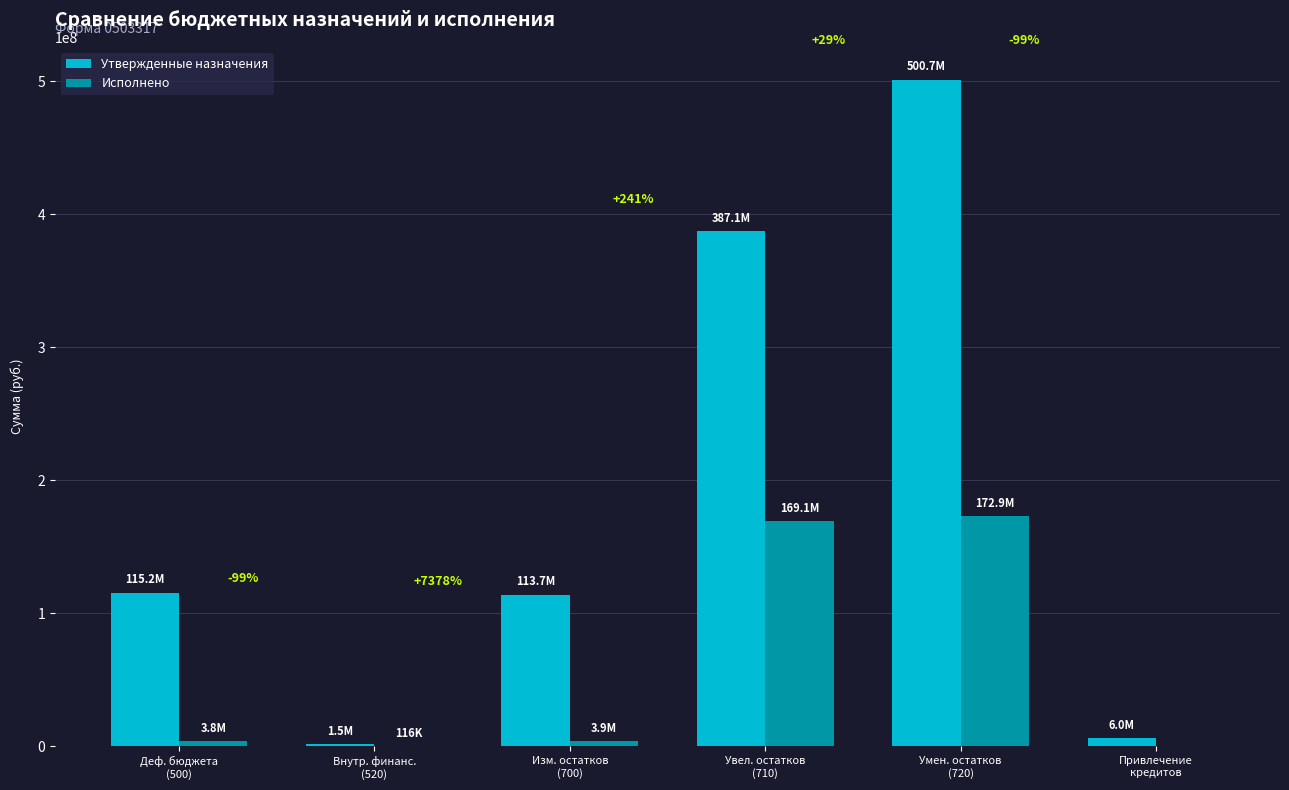

What is the sum of the Исполнено values at Увел. остатков
(710) and Привлечение
кредитов?

169076409.0